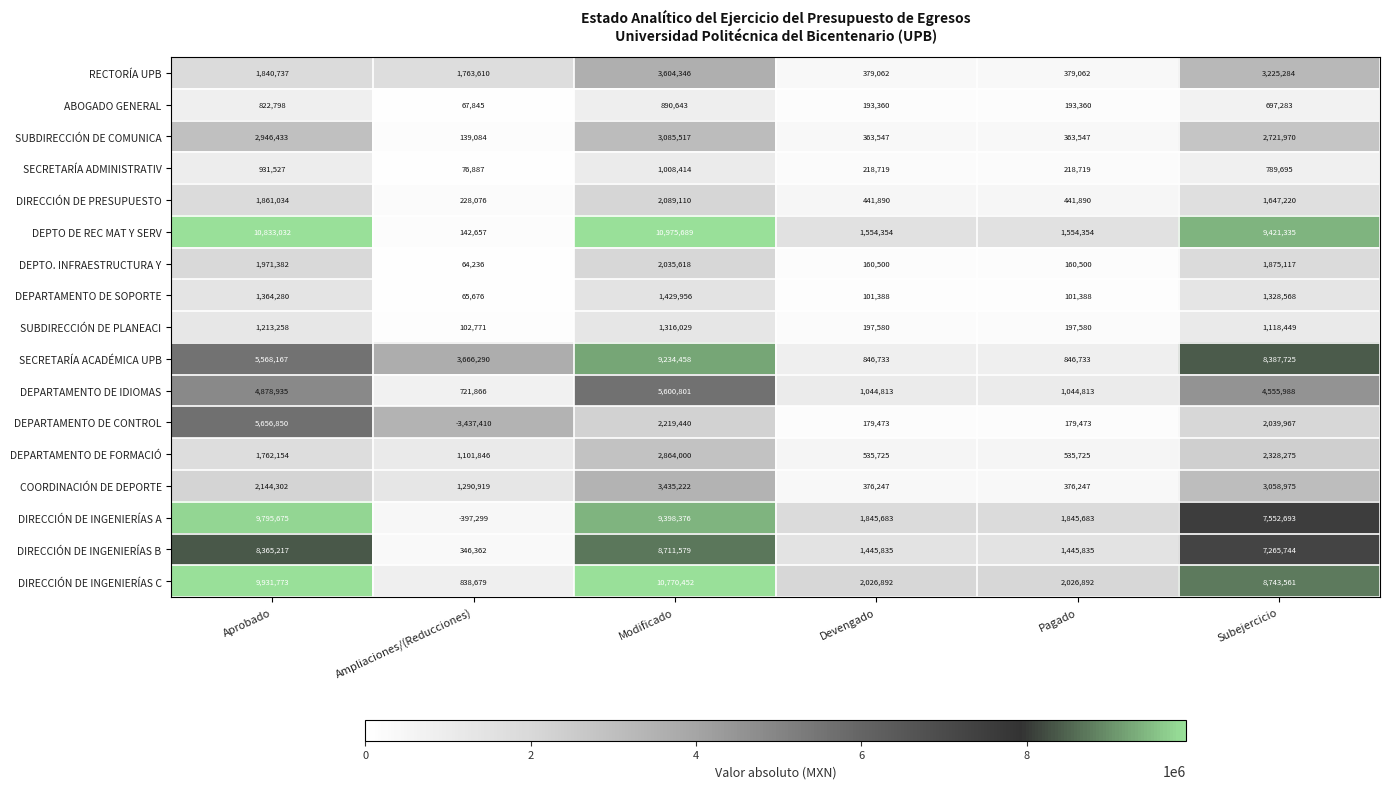

Which series has the largest total across all categories?

DEPTO DE REC MAT Y SERV